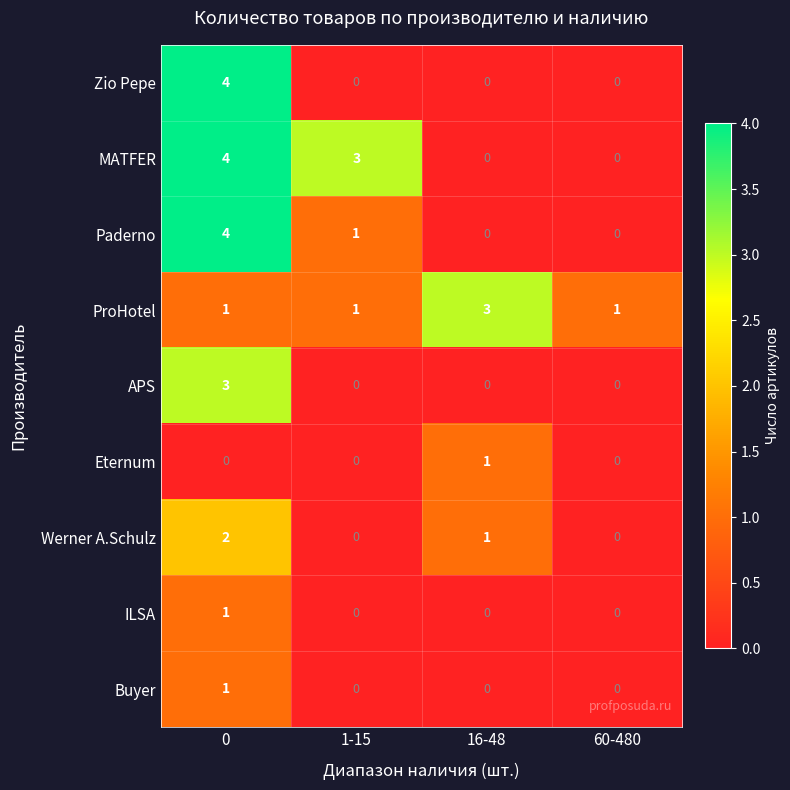

What is the total value across all series at 0?

20